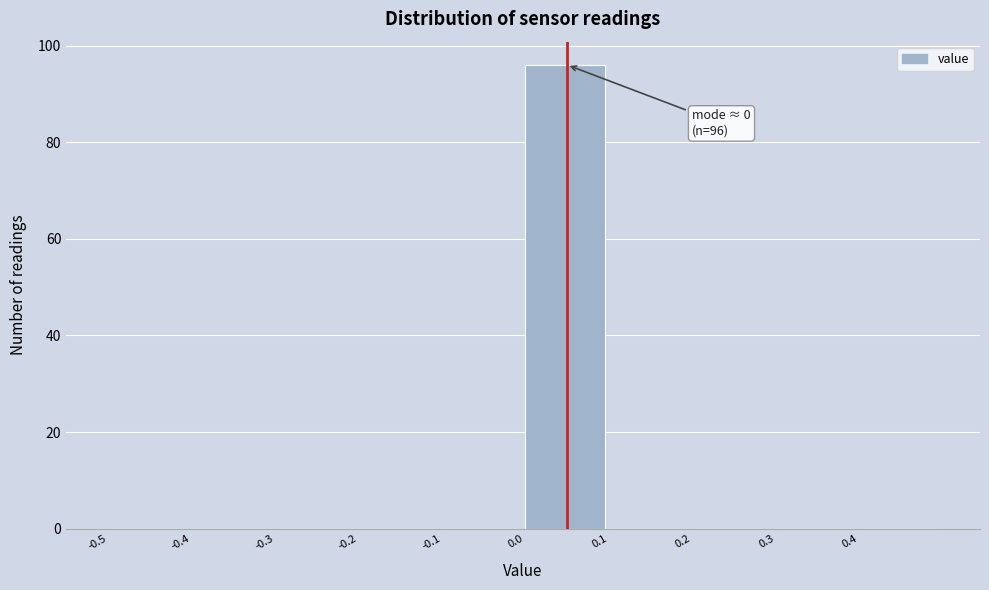

Over which range of the x-axis is the bar tallest?

0.0 to 0.1